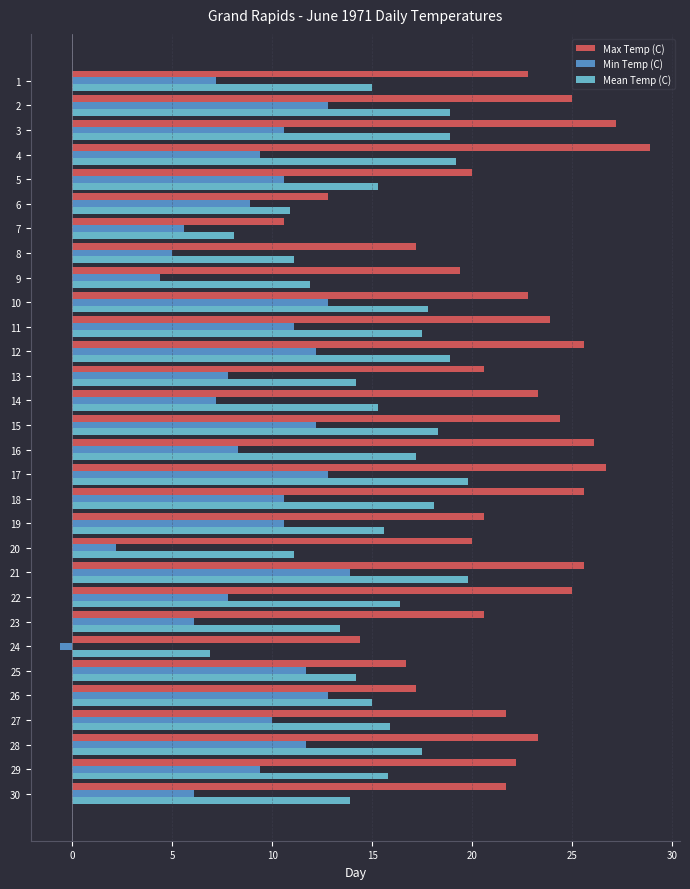

Which series changed the most between 14 and 25?

Max Temp (C)